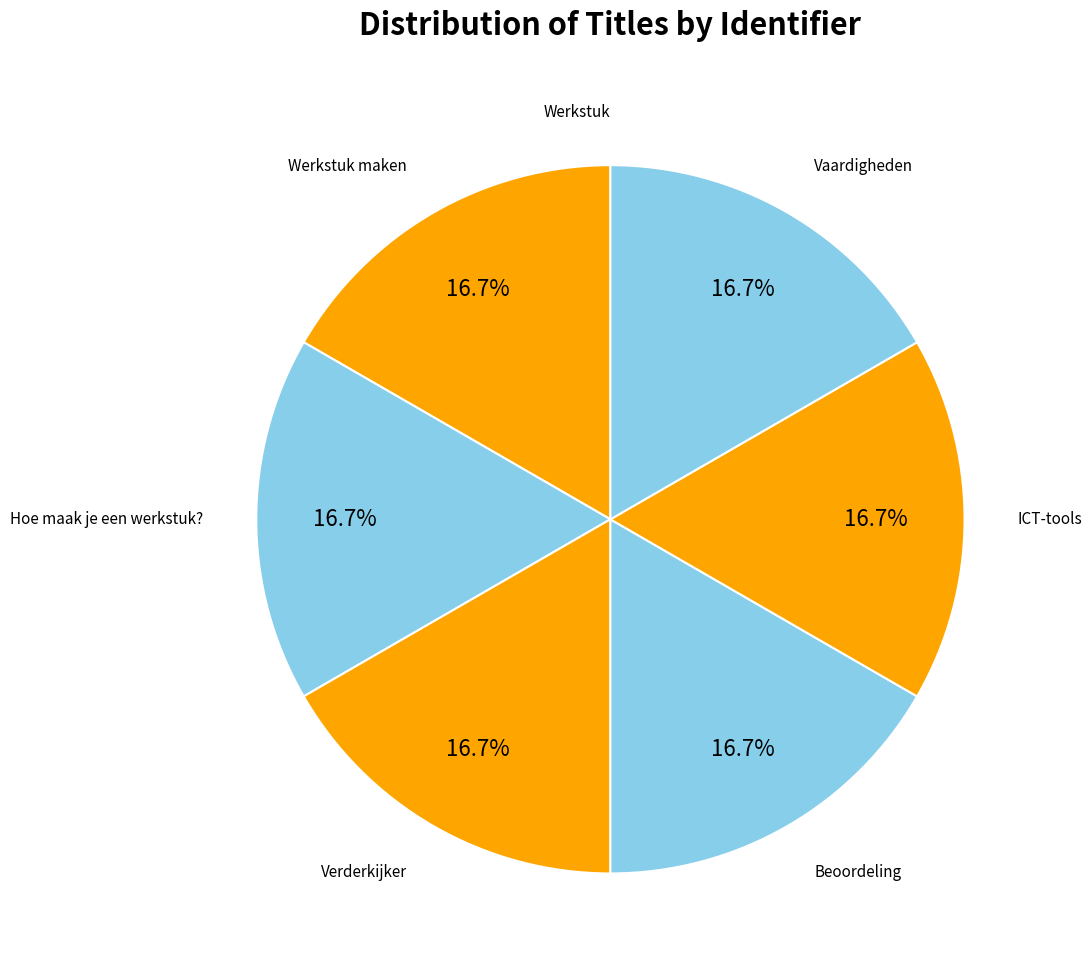

Is there a majority slice in this chart?

No